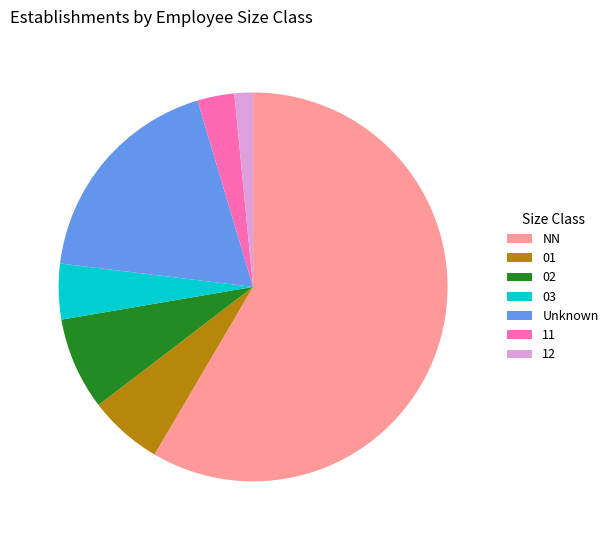

Which slice is the smallest?

12